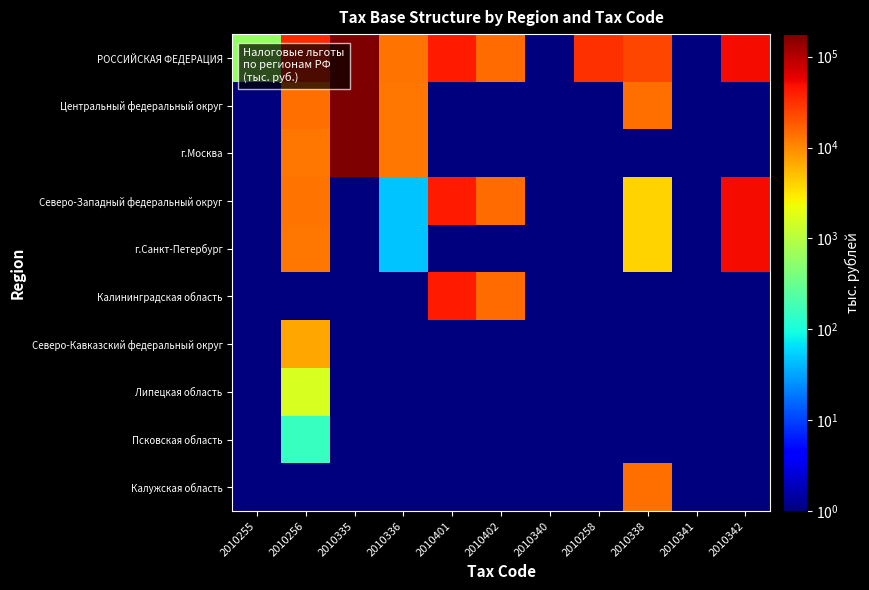

List the series in order of their peak value, lowest first.

Псковская область, Липецкая область, Северо-Кавказский федеральный округ, Калужская область, Калининградская область, Северо-Западный федеральный округ, г.Санкт-Петербург, РОССИЙСКАЯ ФЕДЕРАЦИЯ, Центральный федеральный округ, г.Москва